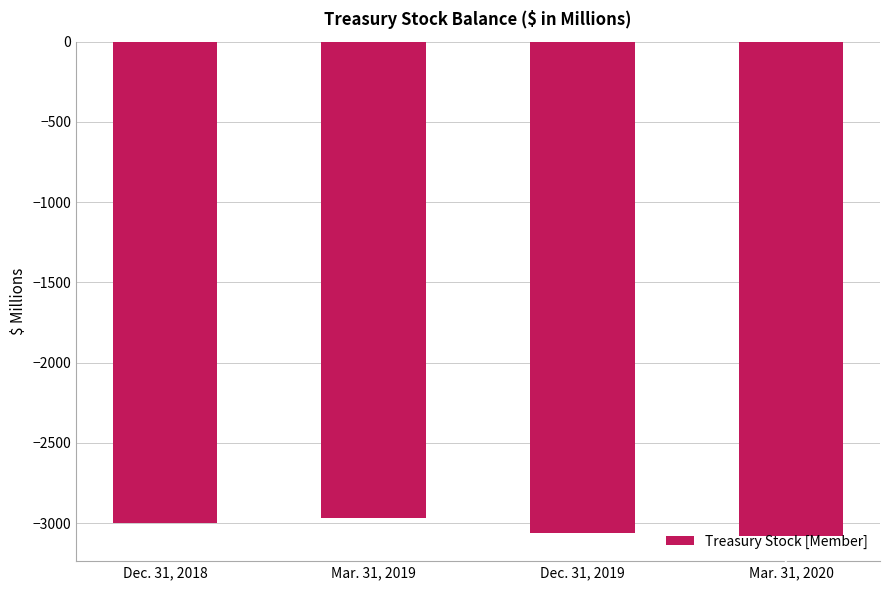

What is the sum of all values?

-12111